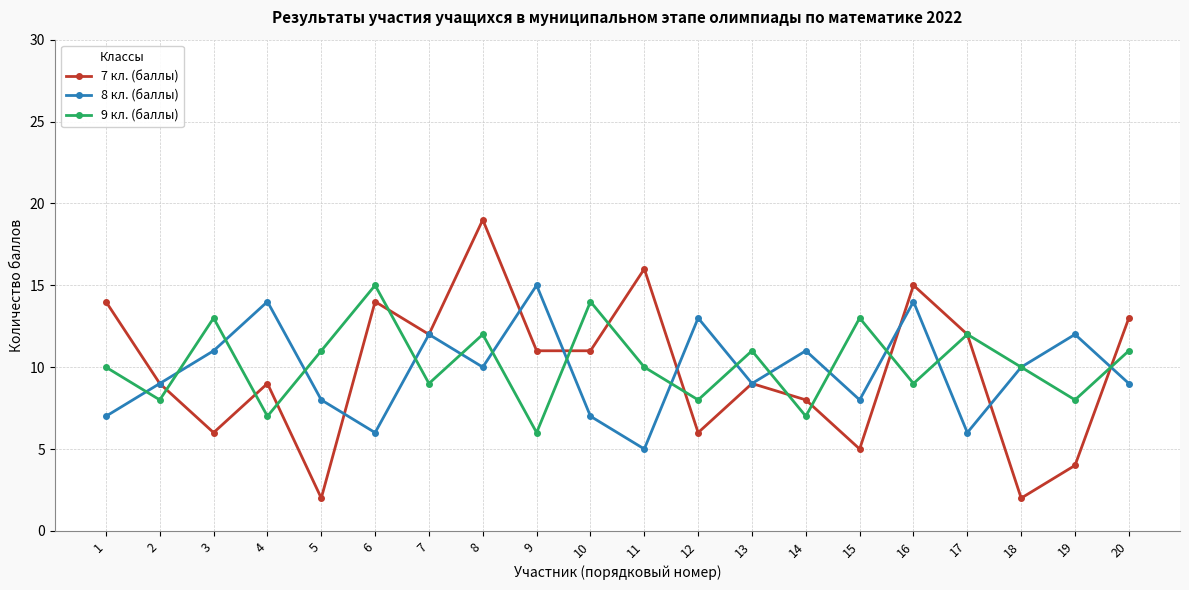

What is the value of the 9 кл. (баллы) point at the 11th from the left?

10